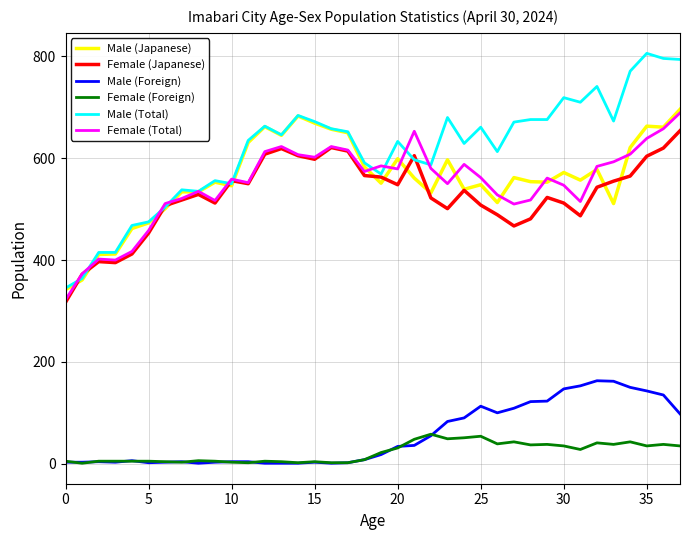

What is the maximum value shown in the chart?

806